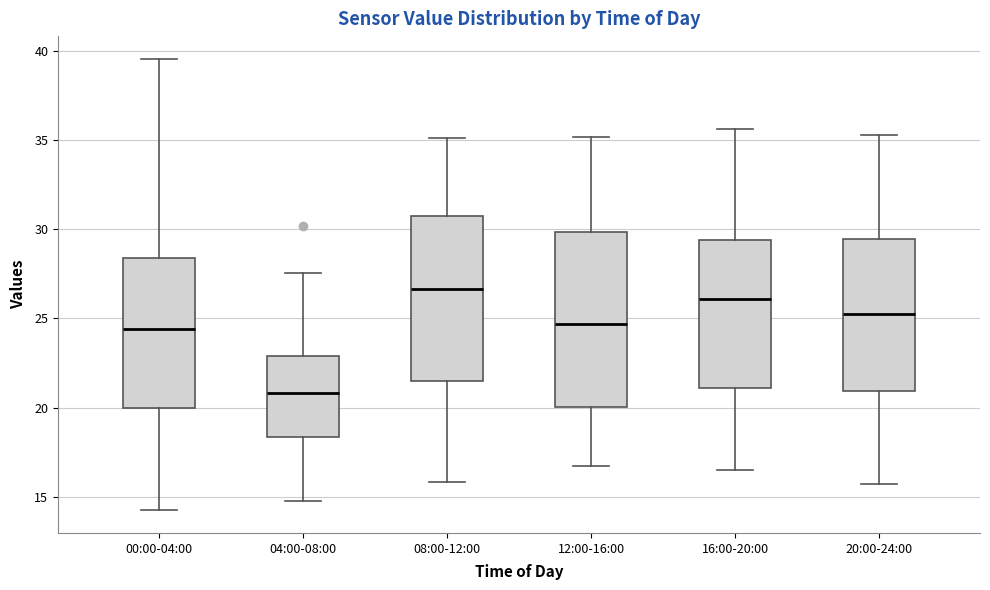

Where is the upper edge of the box for 16:00-20:00 on the y-axis? The values are not printed on the chart, so give them approximately, as read against the axis.

29.5